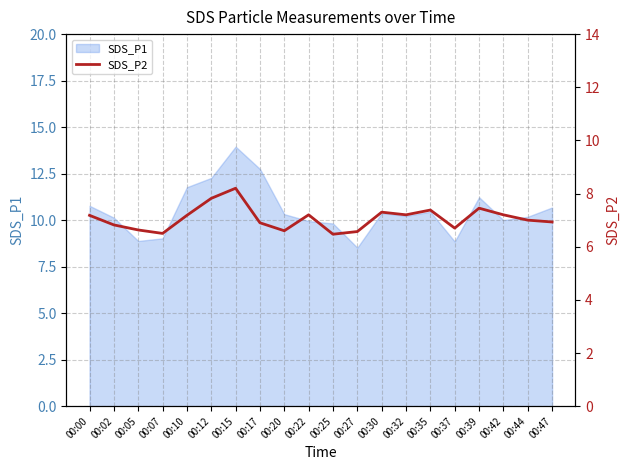

Which category has the highest value in the SDS_P1 series?

00:15